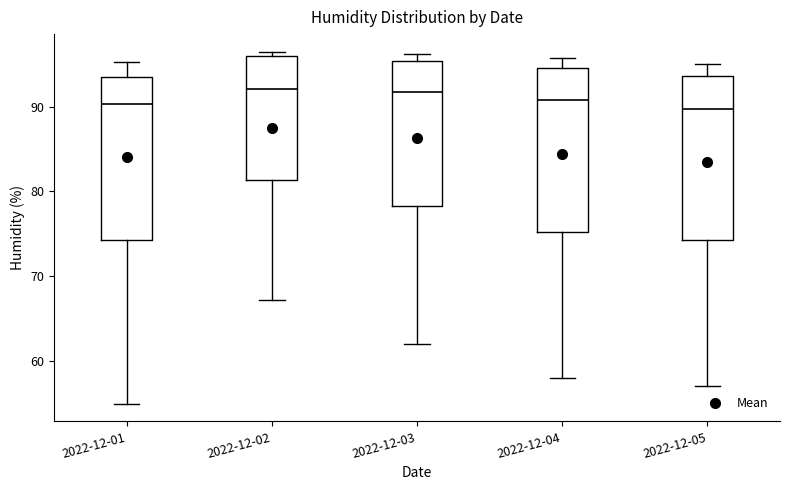

Reading left to right, read every box against the y-axis: the position of its median line, the range the box covers, and the ends of its whiskers. The values are not printed on the chart, so give them approximately, as read against the axis.

2022-12-01: median 90, box 74 to 94, whiskers 55 to 95
2022-12-02: median 92, box 81 to 96, whiskers 67 to 97
2022-12-03: median 92, box 78 to 95, whiskers 62 to 96
2022-12-04: median 91, box 75 to 95, whiskers 58 to 96
2022-12-05: median 90, box 74 to 94, whiskers 57 to 95